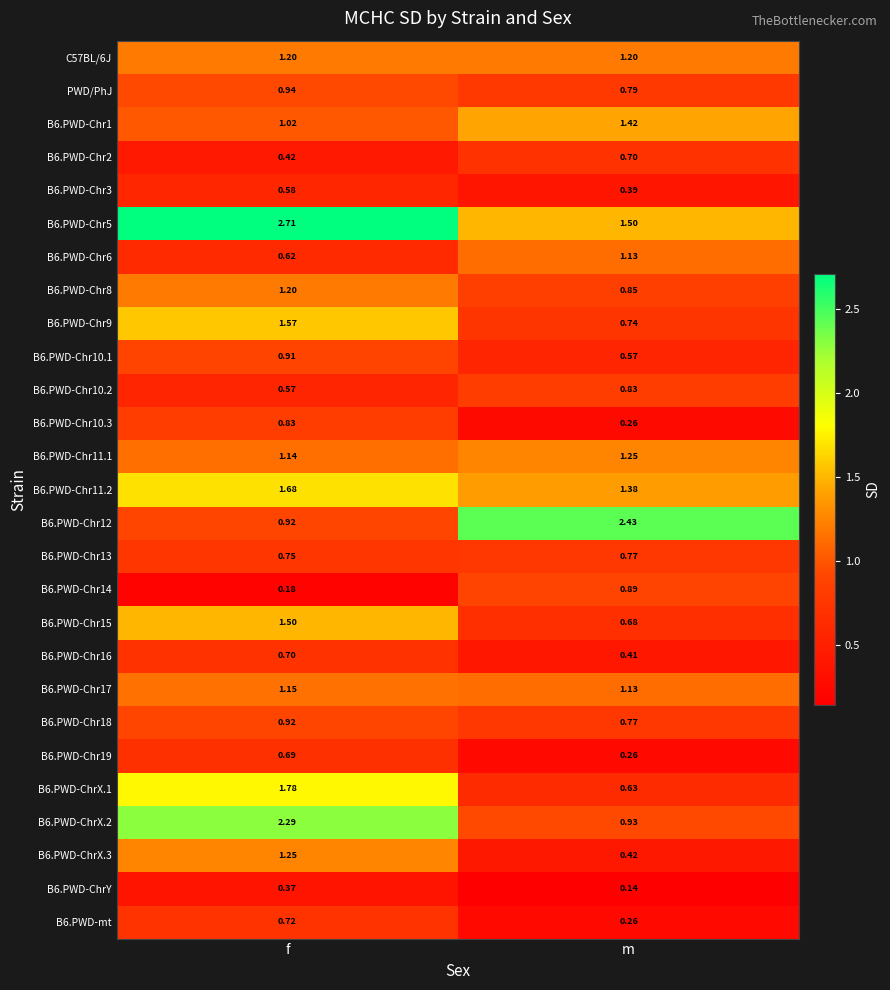

Which label corresponds to the smallest value in the chart?

m